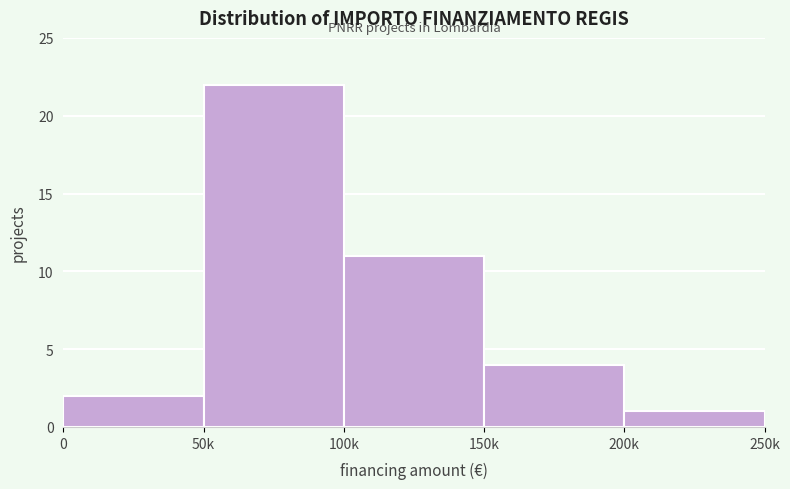

Reading right to left, extract all data points from this chart.

200k=1	150k=4	100k=11	50k=22	0=2